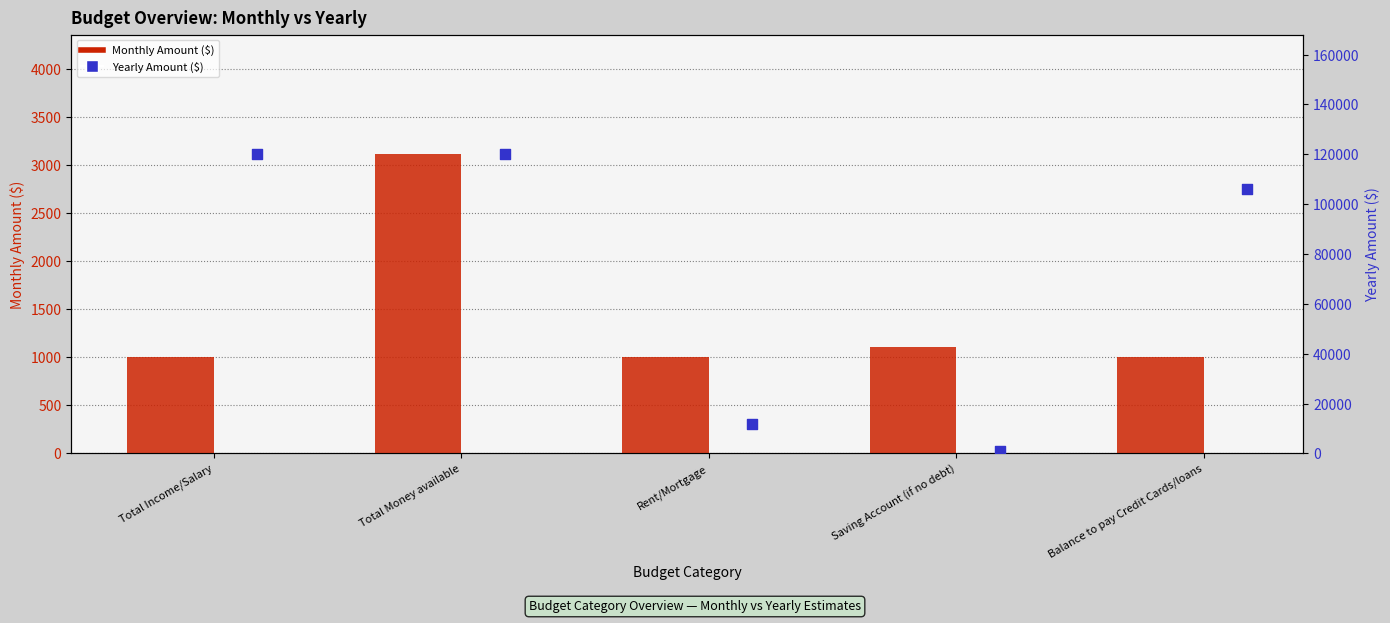

Which series contains the highest Y value?

Yearly Amount ($)